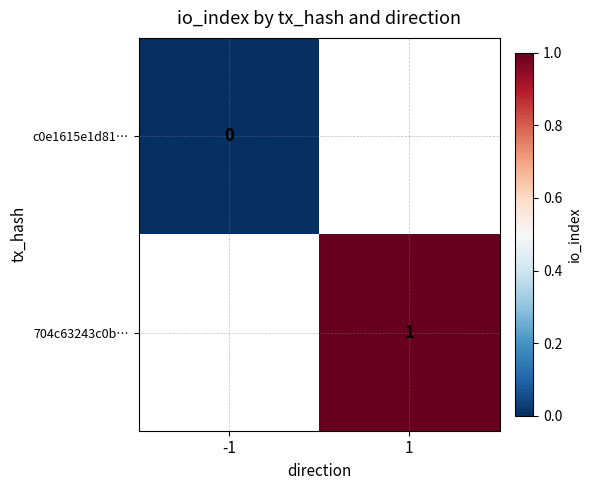

True or false: 704c63243c0b… has a value of 2 at 1.

False